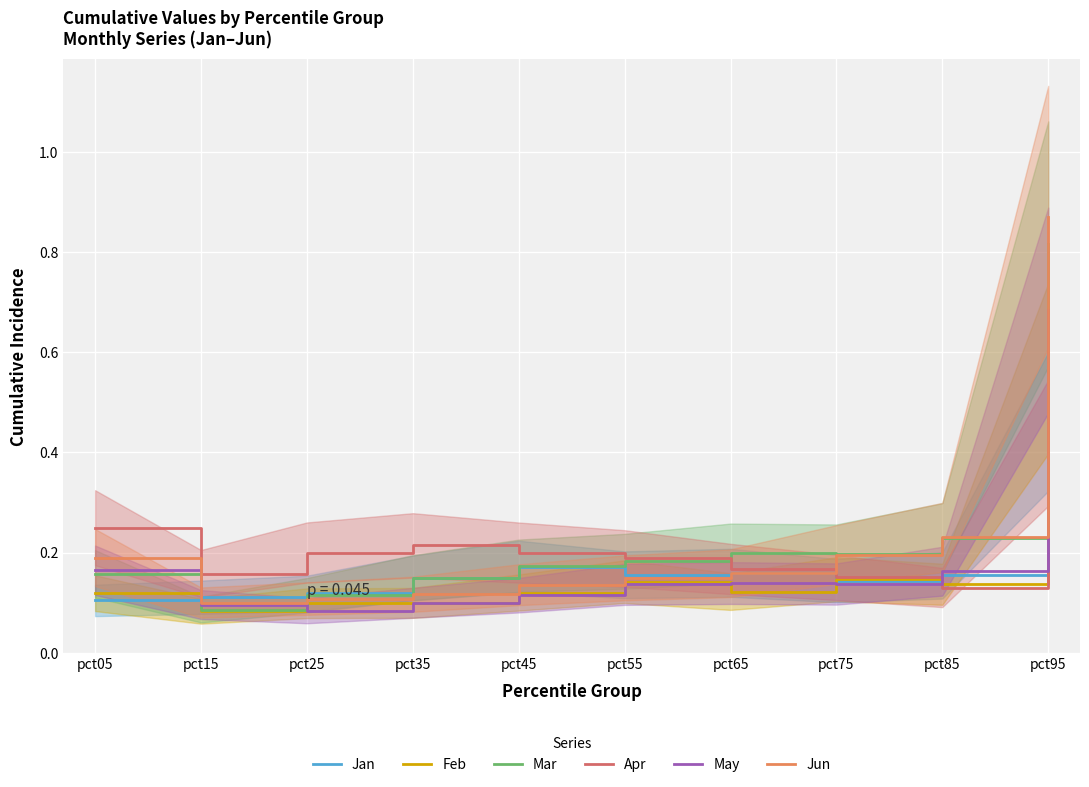

What is the minimum value shown in the chart?

0.1